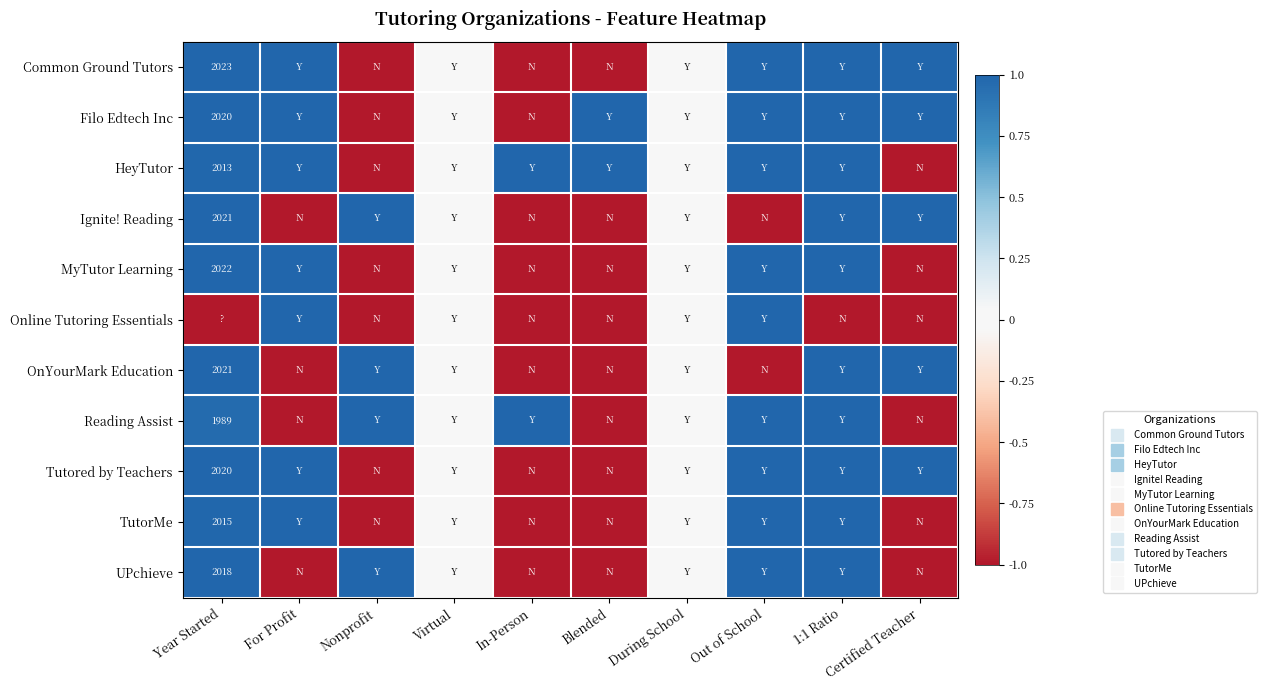

What value does the OnYourMark Education series have at Out of School?

-1.0